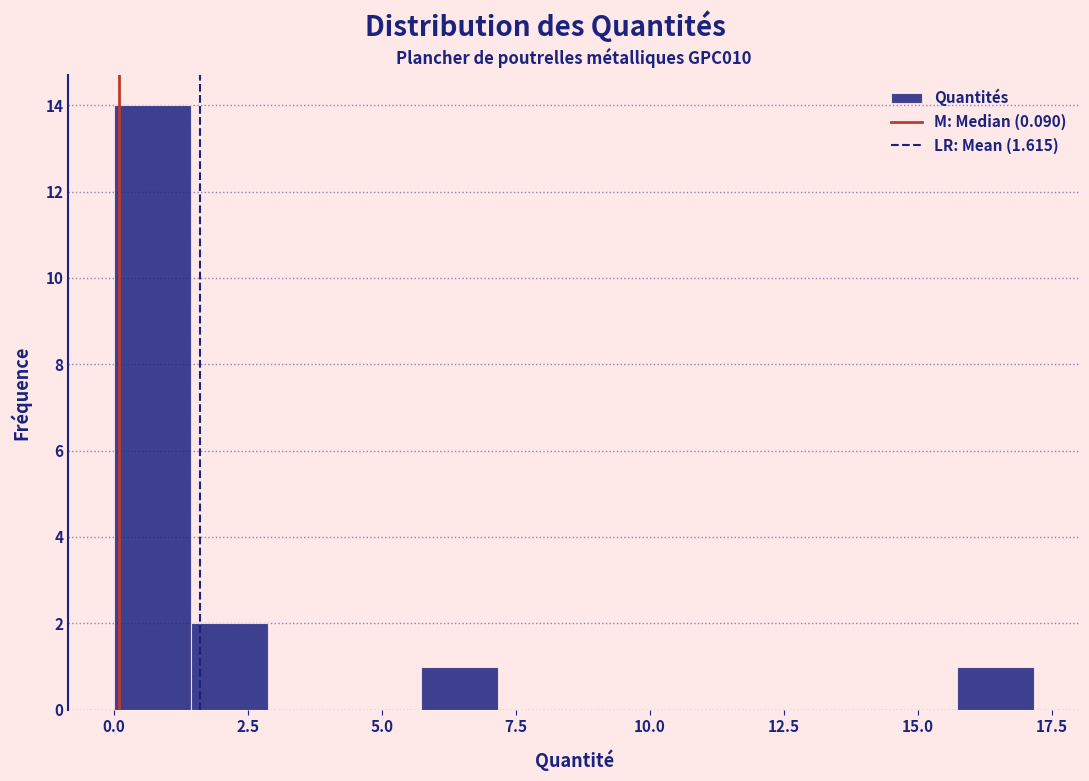

Around what value on the x-axis is the tallest bar? Give the approximate position of its centre, as read against the axis.

0.5